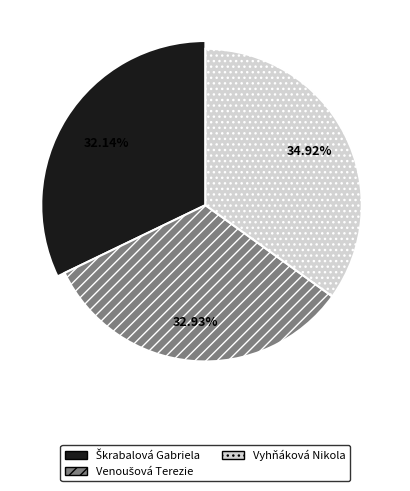

Combined, what portion of the pie is Škrabalová Gabriela and Vyhňáková Nikola?

67.1%